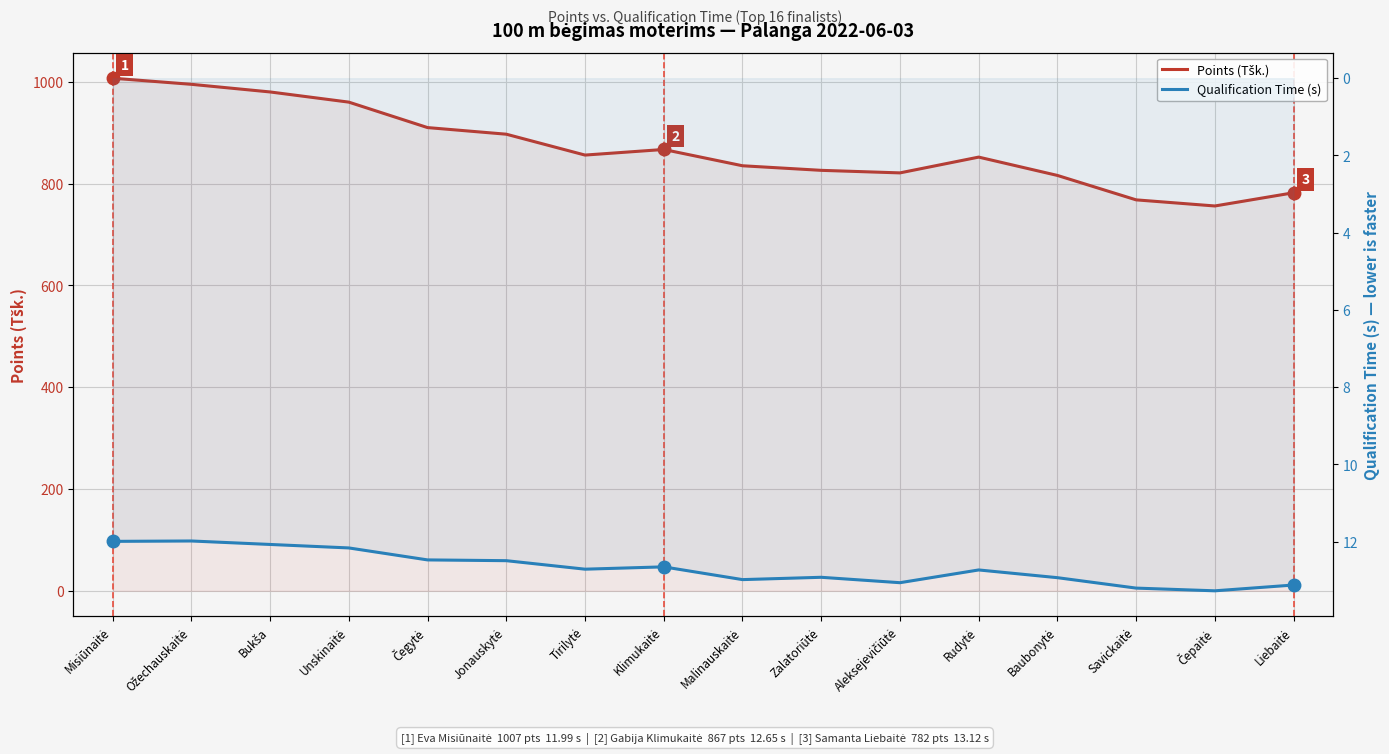

Rank the series by their maximum value, from lowest to highest.

Qualification Time (s), Points (Tšk.)